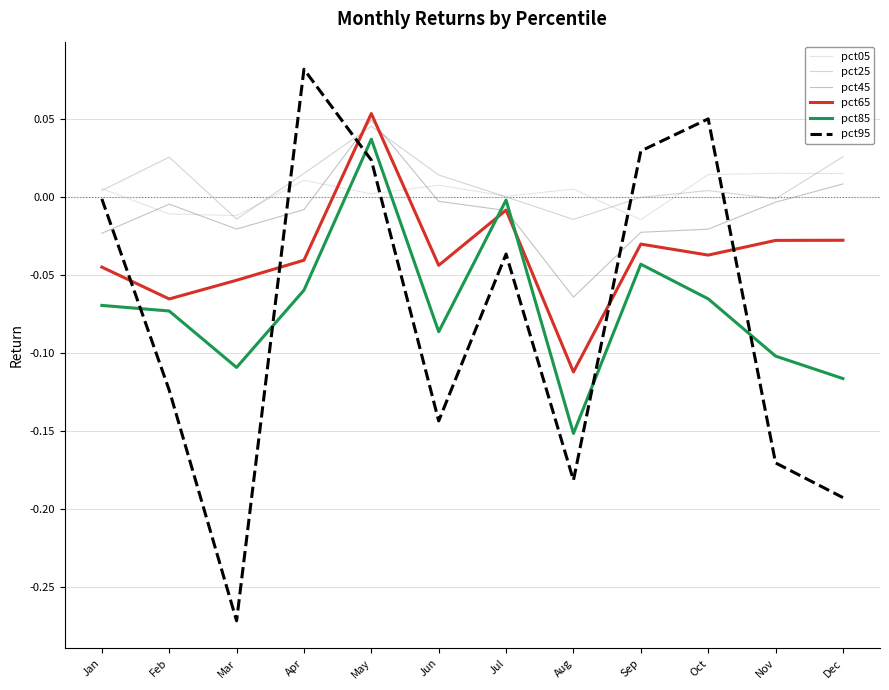

Rank the series at Aug from lowest to highest value.

pct95, pct85, pct65, pct45, pct25, pct05